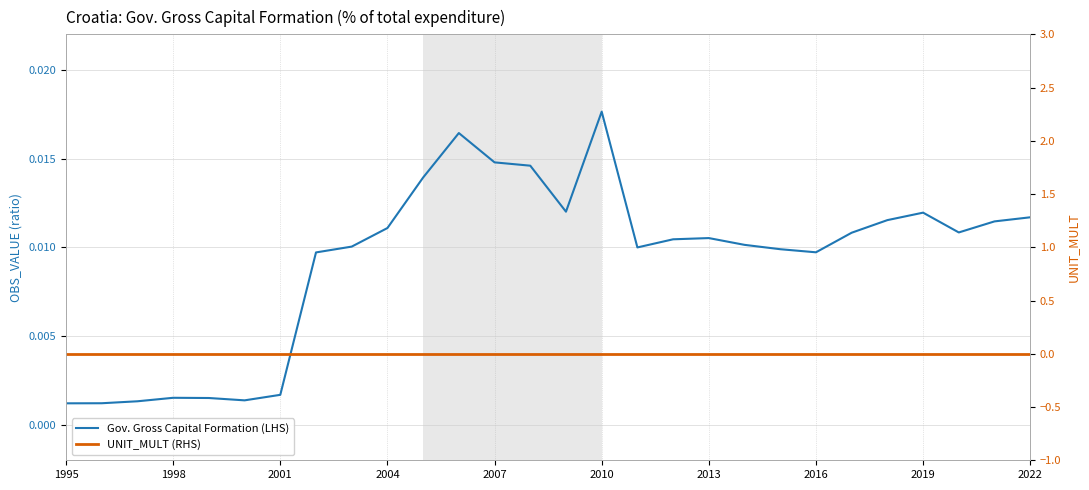

The Gov. Gross Capital Formation (LHS) series shows 0.0 at 10. True or false?

True